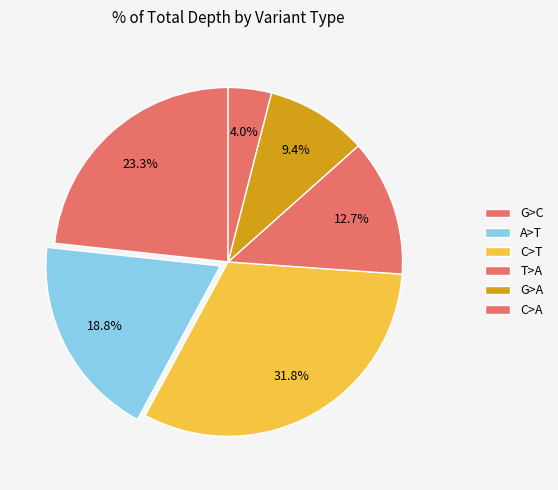

How many slices are in this pie chart?

6